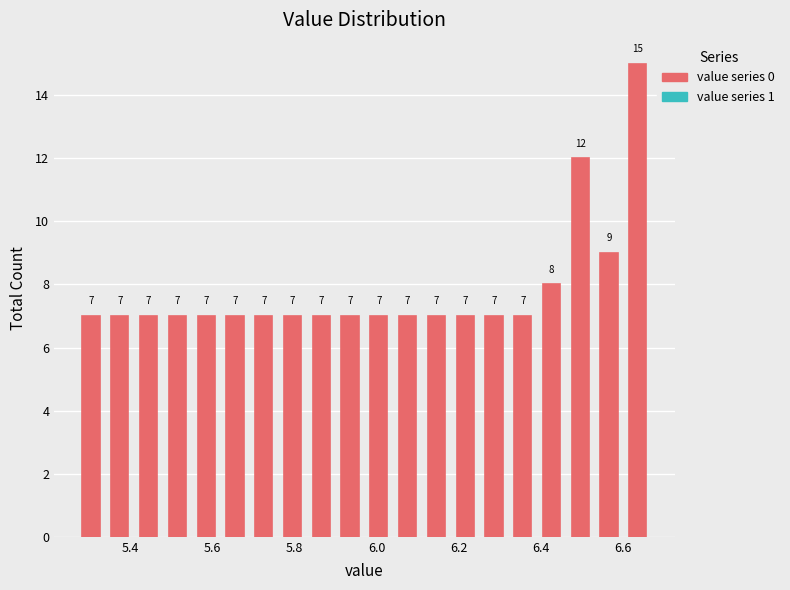

Read against the x-axis, roughly where is the centre of the tallest bar?

6.64